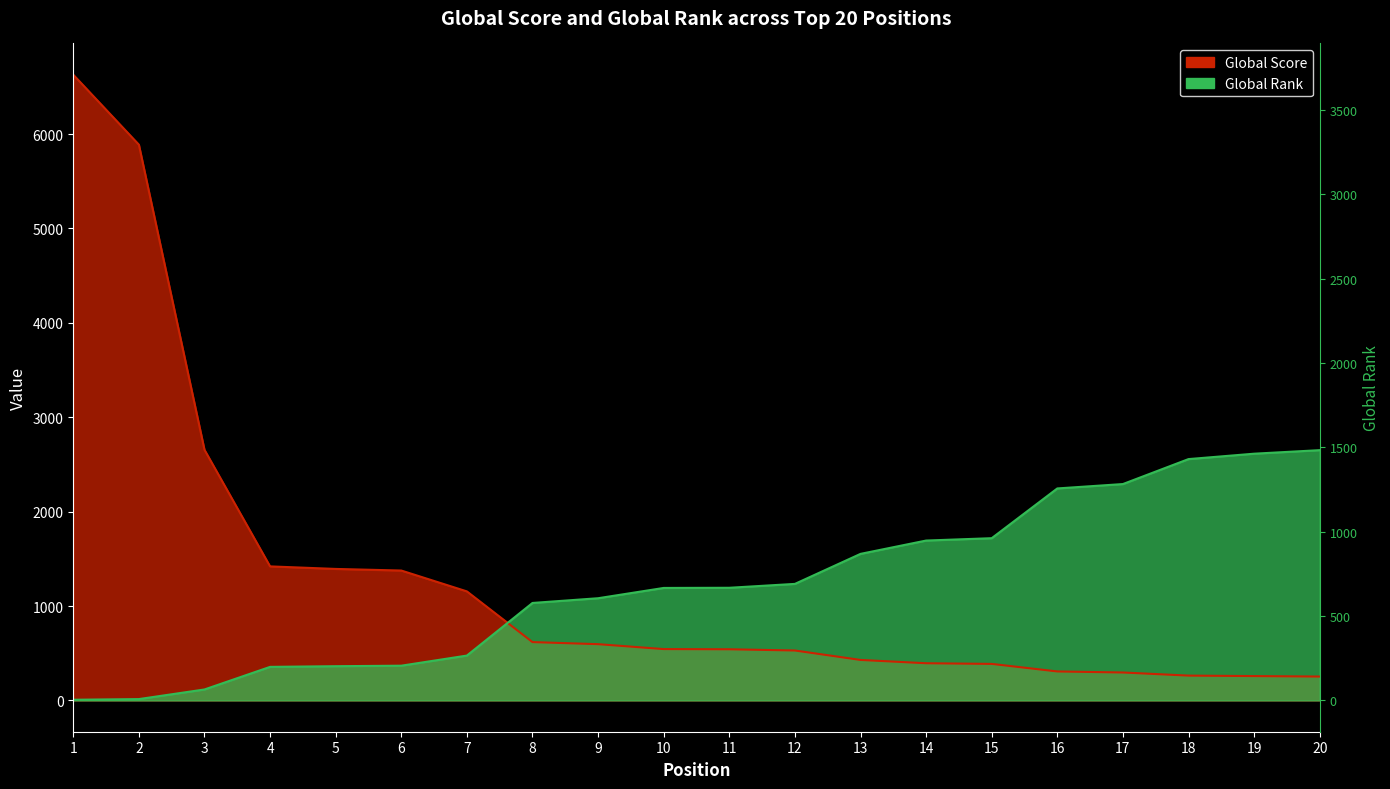

How many intersections are there between Global Score and Global Rank?

1